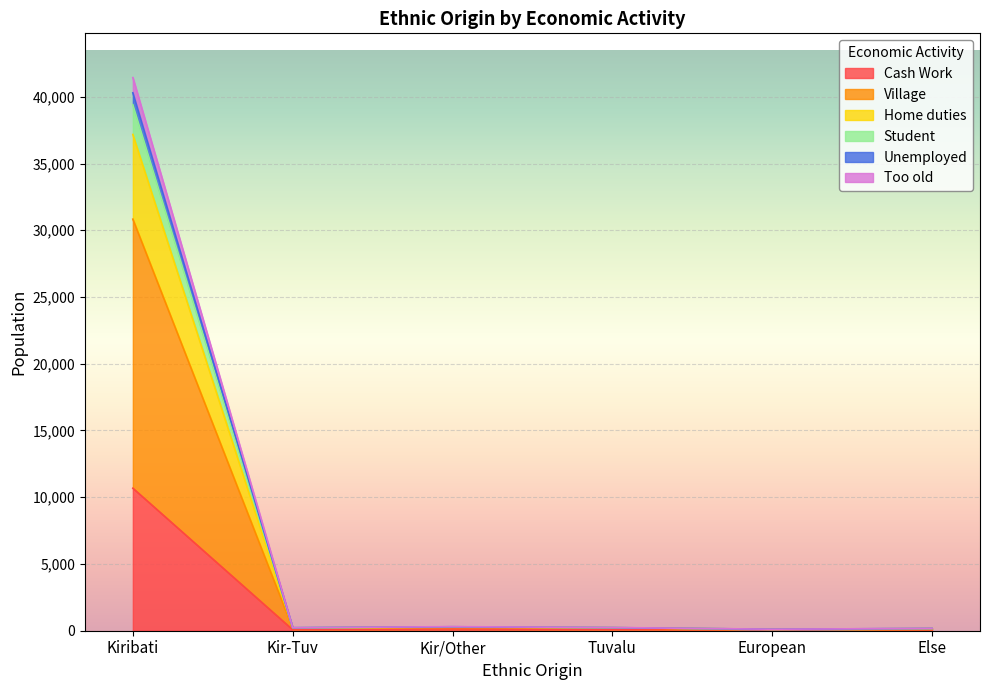

At which category is the sum across all series the highest?

Kiribati